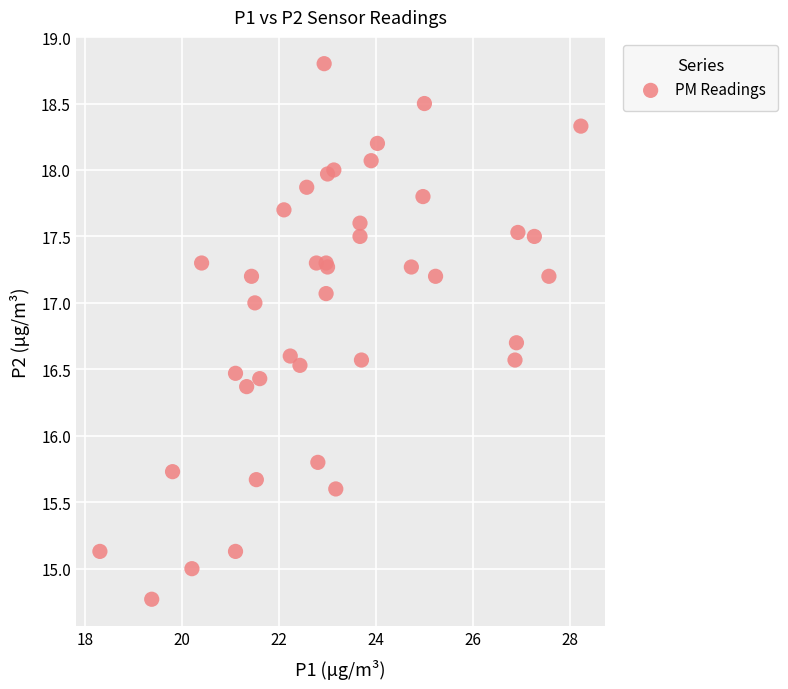

What Y value in the scatter plot is closest to 16?

15.8